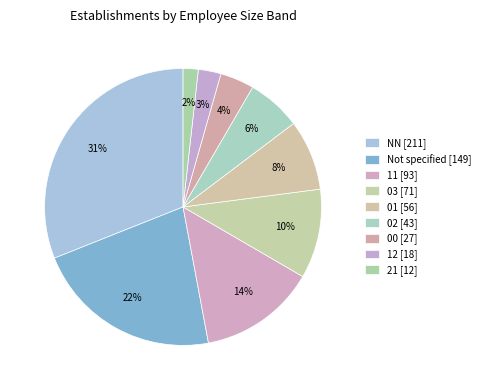

How many slices are in this pie chart?

9